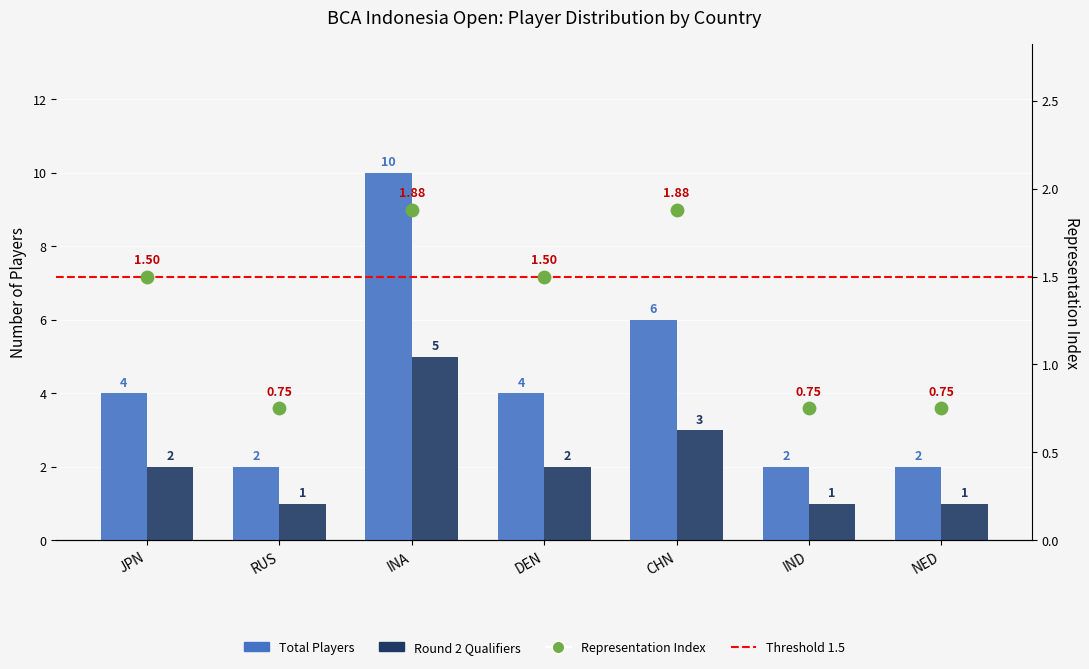

Which series has the largest total across all categories?

Total Players